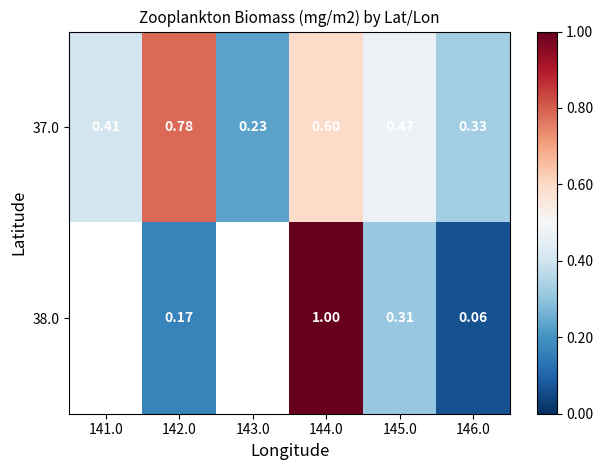

At which label is 37.0 closest to 0?

143.0